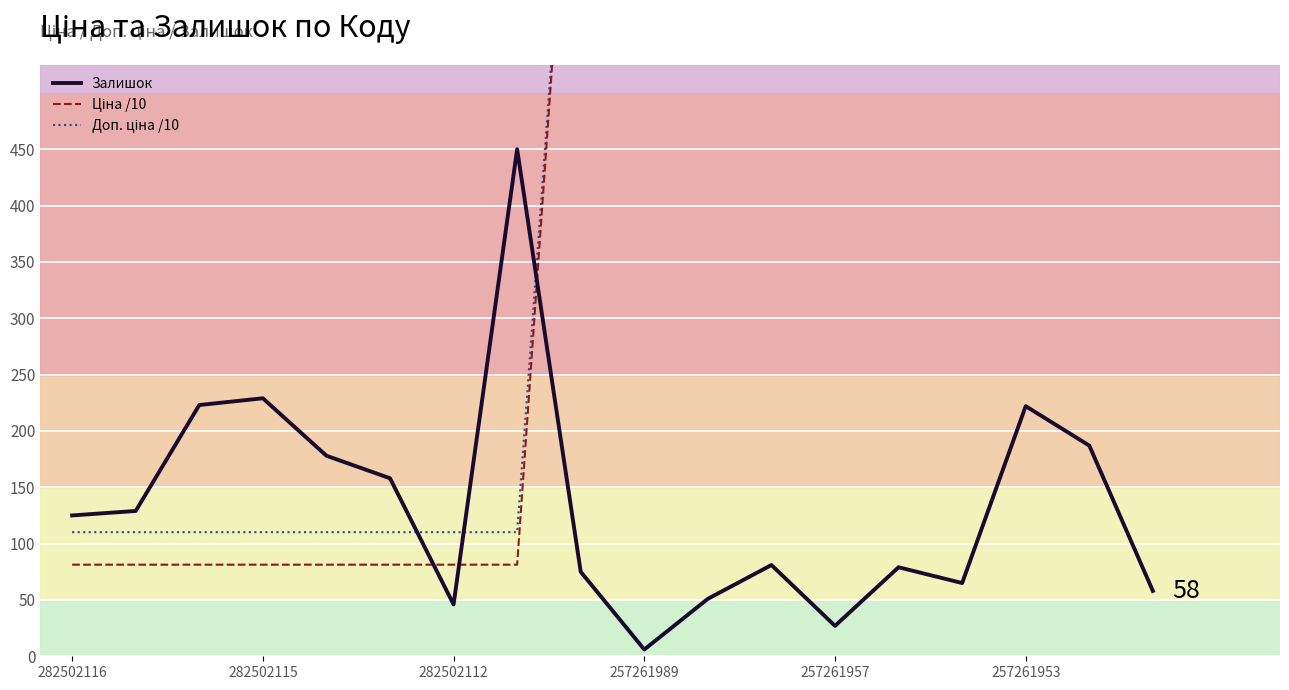

Which series has the widest spread of values?

Ціна /10